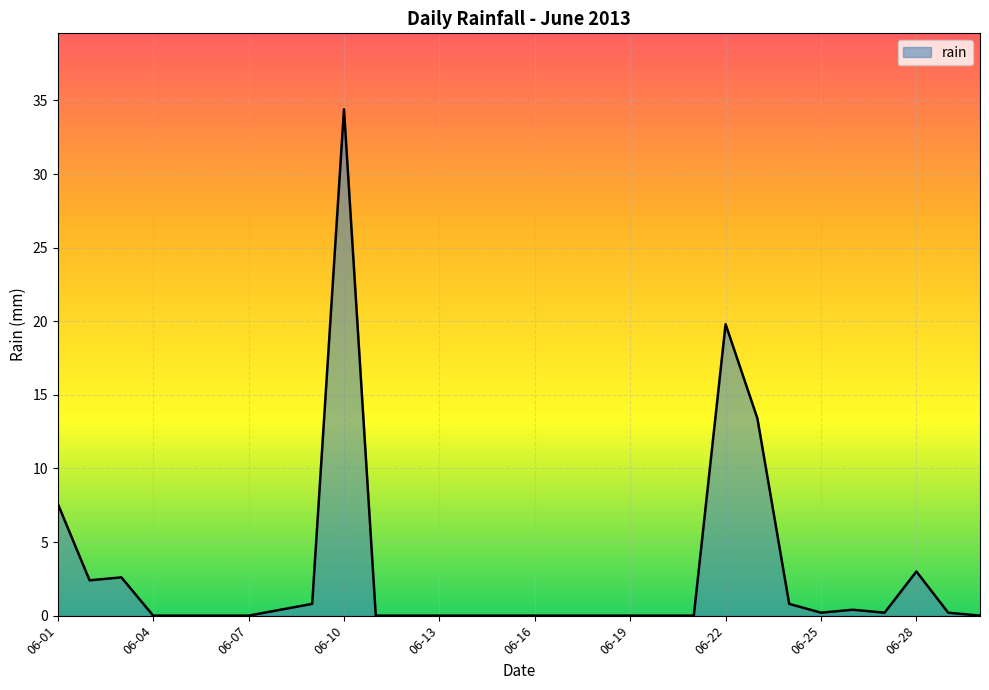

What is the maximum value shown in the chart?

34.4